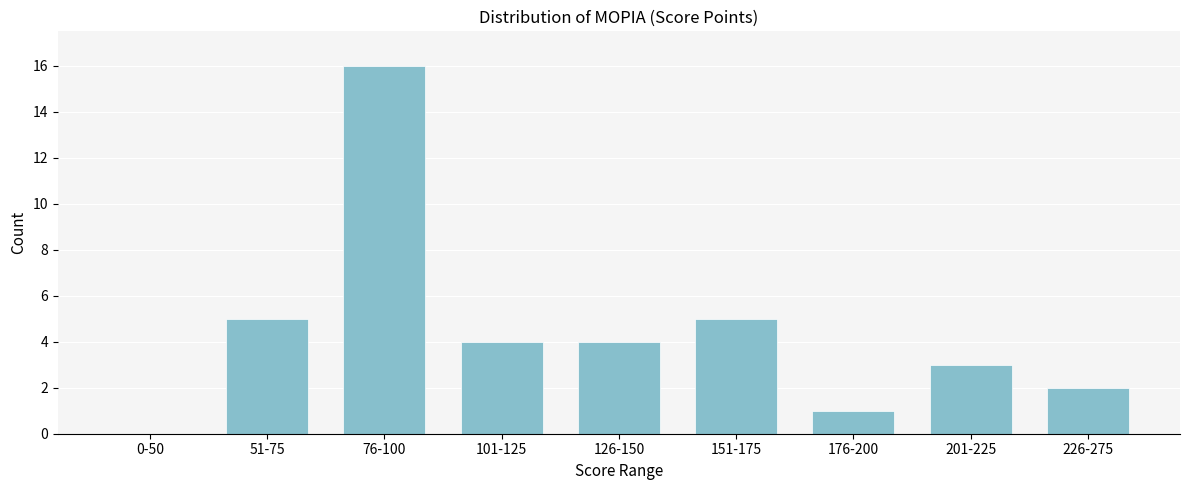

Reading left to right, list all the values displayed in this chart.

0-50=0	51-75=5	76-100=16	101-125=4	126-150=4	151-175=5	176-200=1	201-225=3	226-275=2